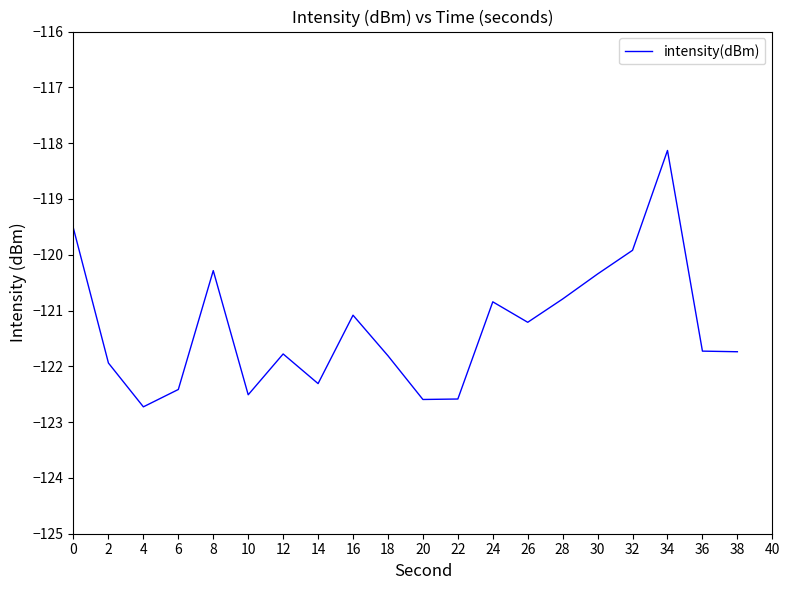

What is the minimum value shown in the chart?

-122.7